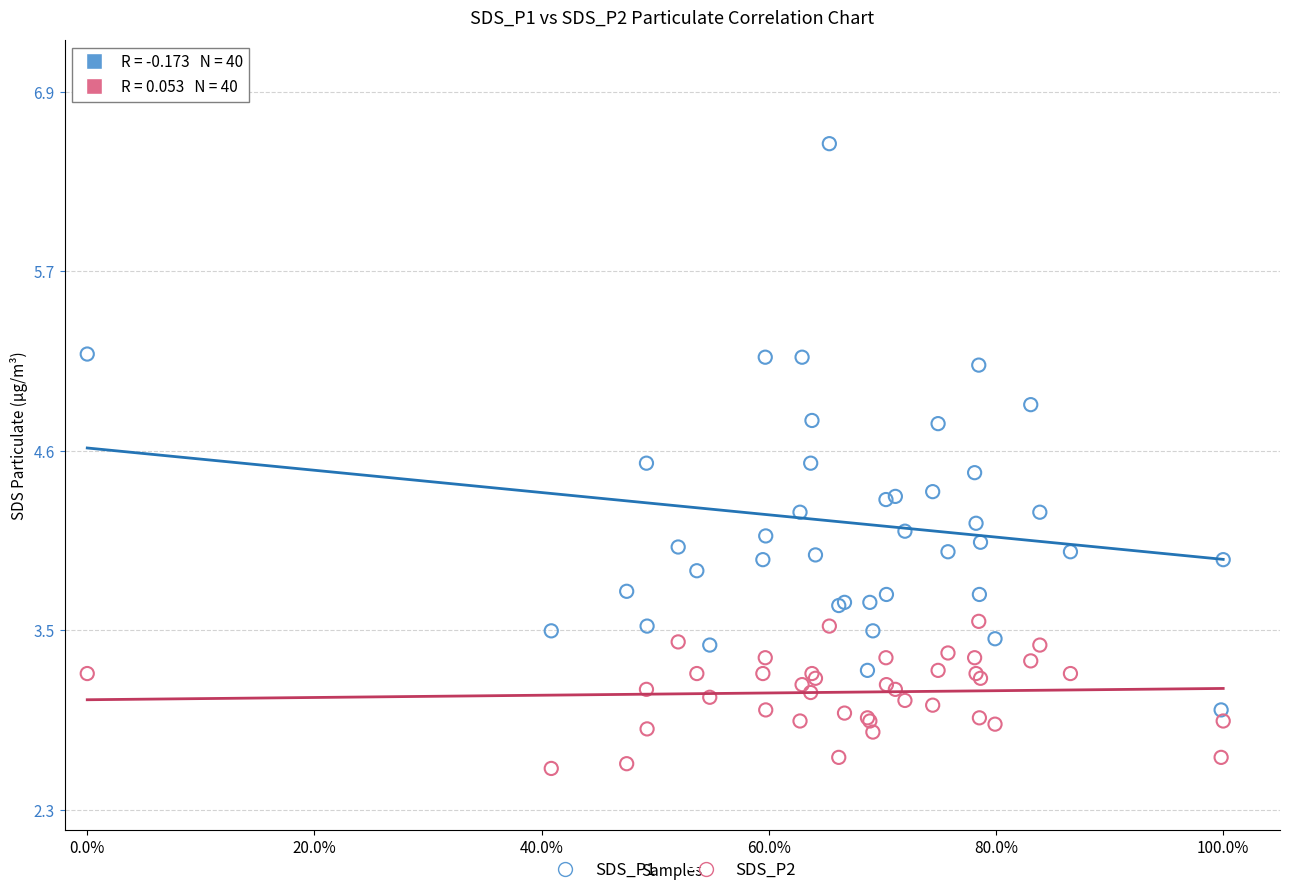

Which series contains the lowest Y value?

SDS_P2